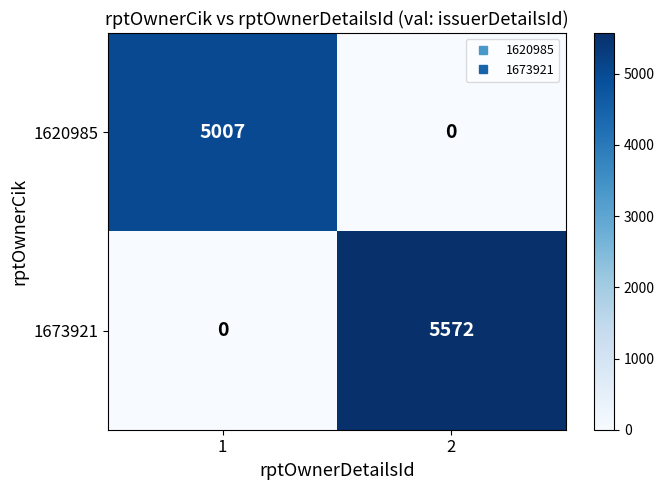

Between 1 and 2, which series saw the biggest shift?

1673921